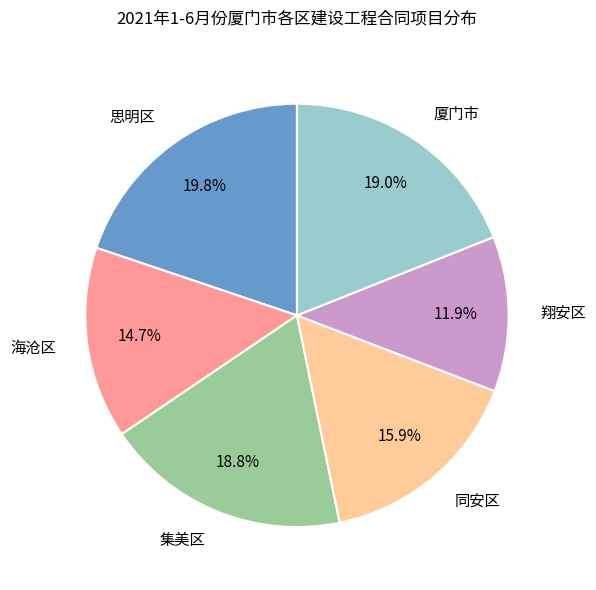

How many segments does this pie chart have?

6